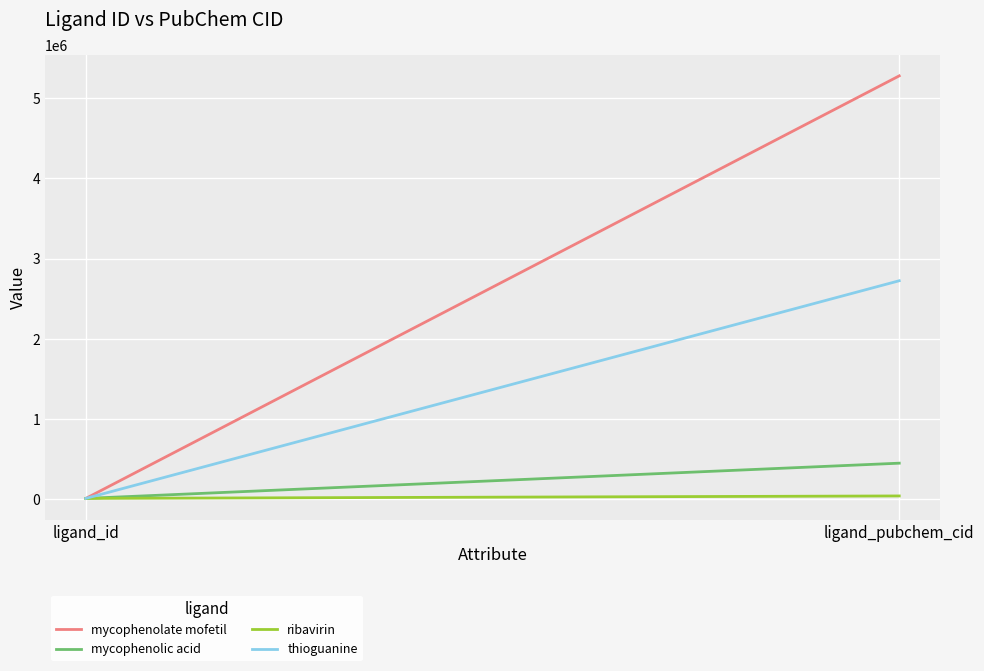

What is the maximum value for ribavirin?

37542